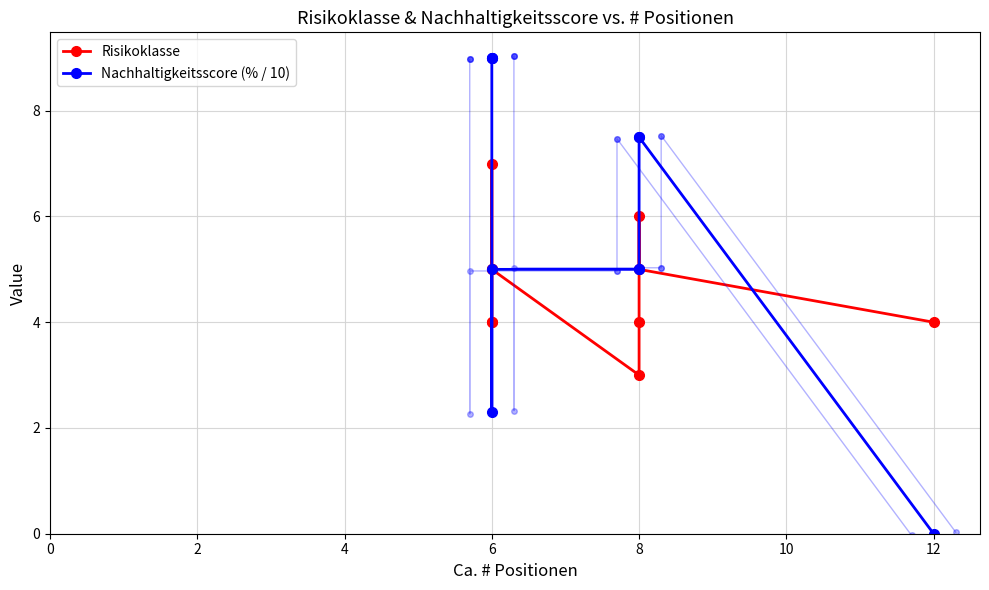

What is the difference between the Nachhaltigkeitsscore (% / 10) values at 6 and 8?

5.2